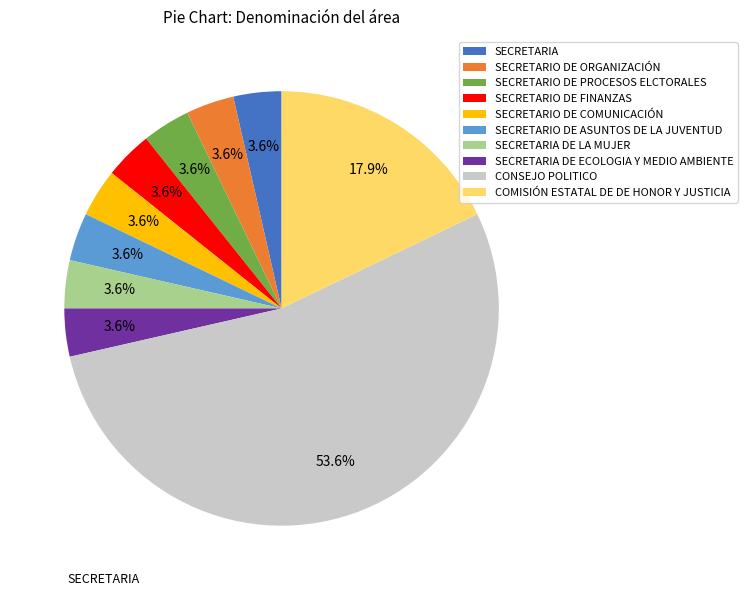

Approximately how many times larger is the value at SECRETARIO DE COMUNICACIÓN compared to SECRETARIO DE ORGANIZACIÓN?

1.0